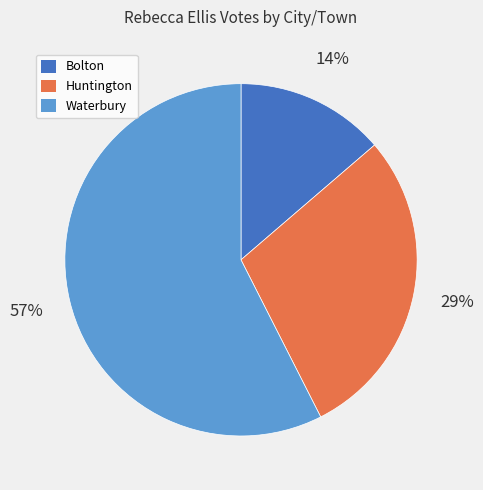

Is the sum of Waterbury and Huntington greater than half?

Yes